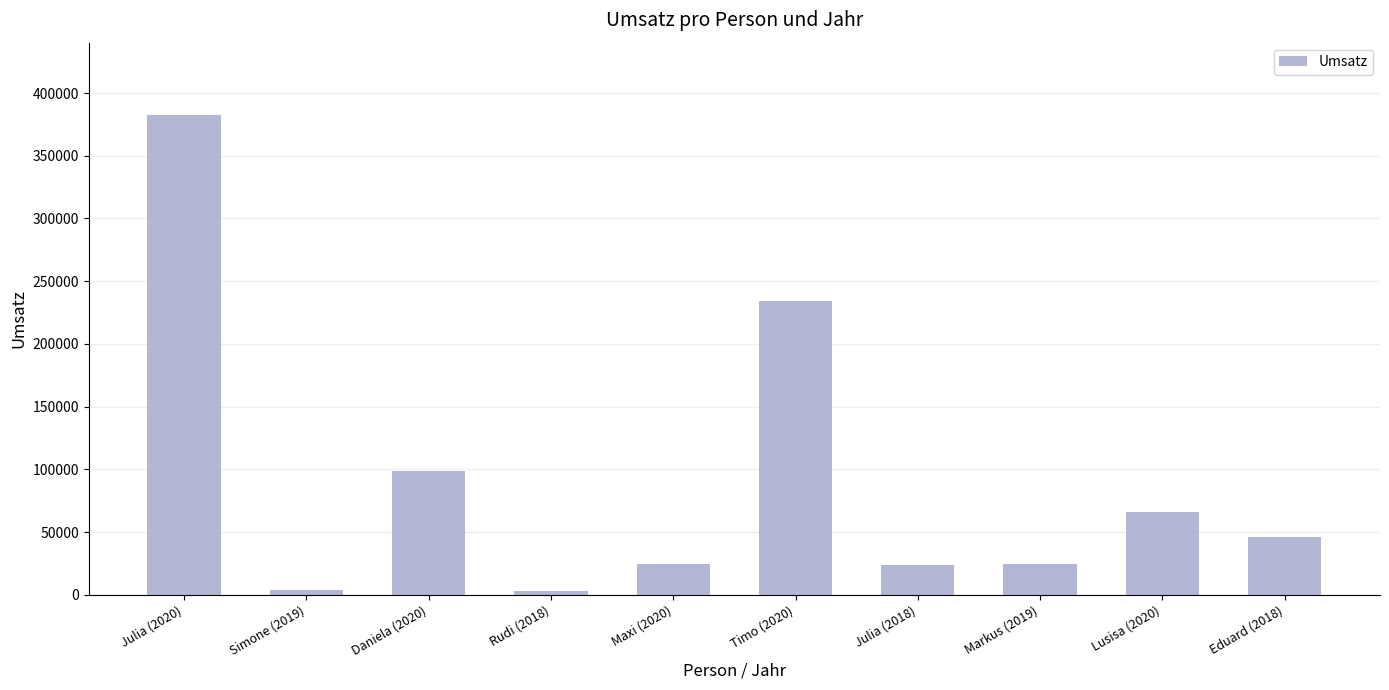

What is the label of the 10th bar from the left?

Eduard (2018)